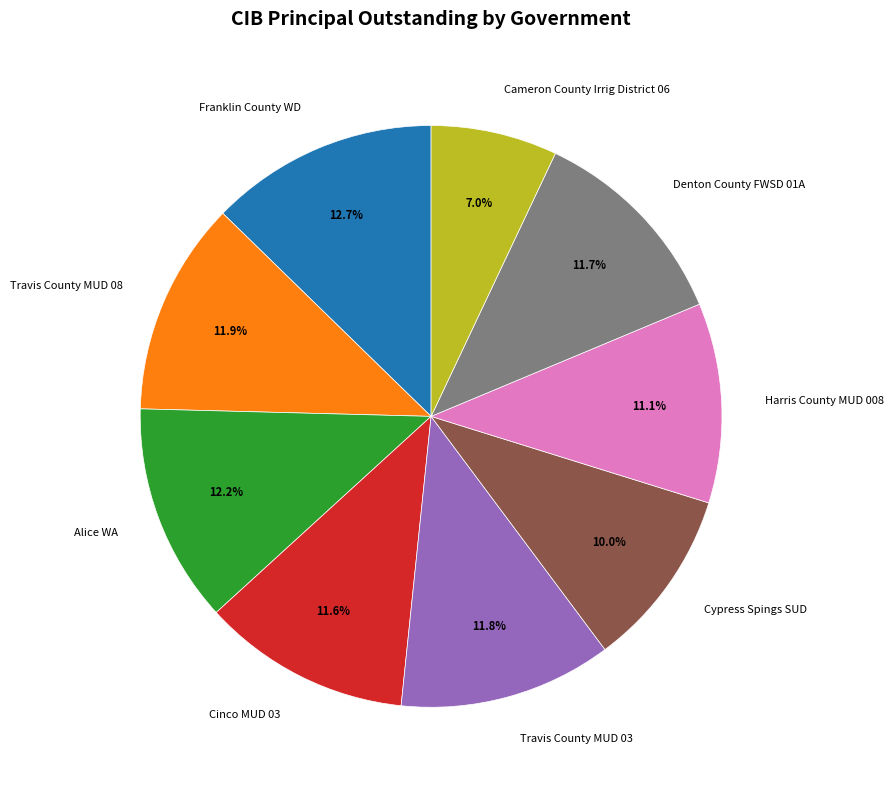

How many segments does this pie chart have?

9